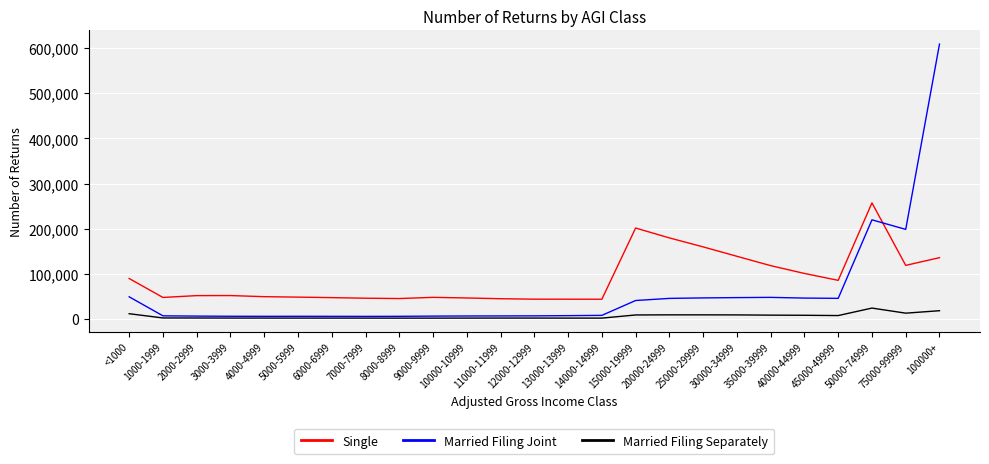

List the series in order of their peak value, lowest first.

Married Filing Separately, Single, Married Filing Joint